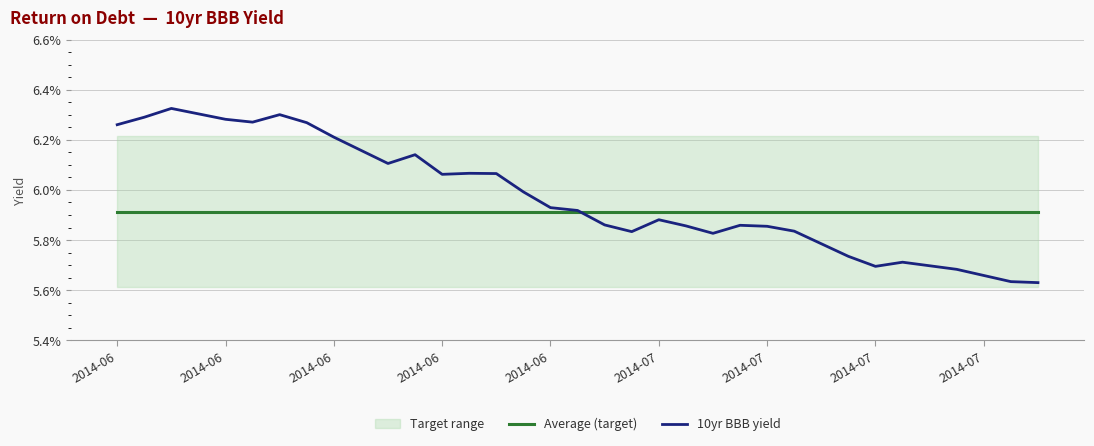

Which series ends up on top after the final intersection of Average (target) and 10yr BBB yield?

Average (target)